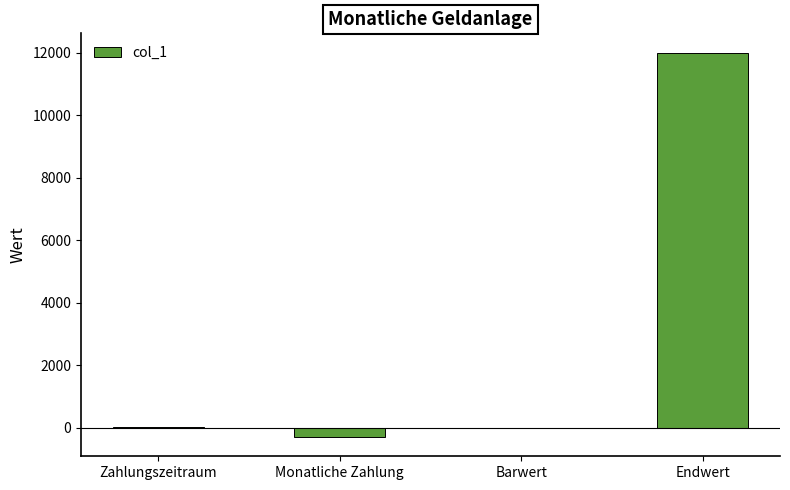

What is the maximum value shown in the chart?

12000